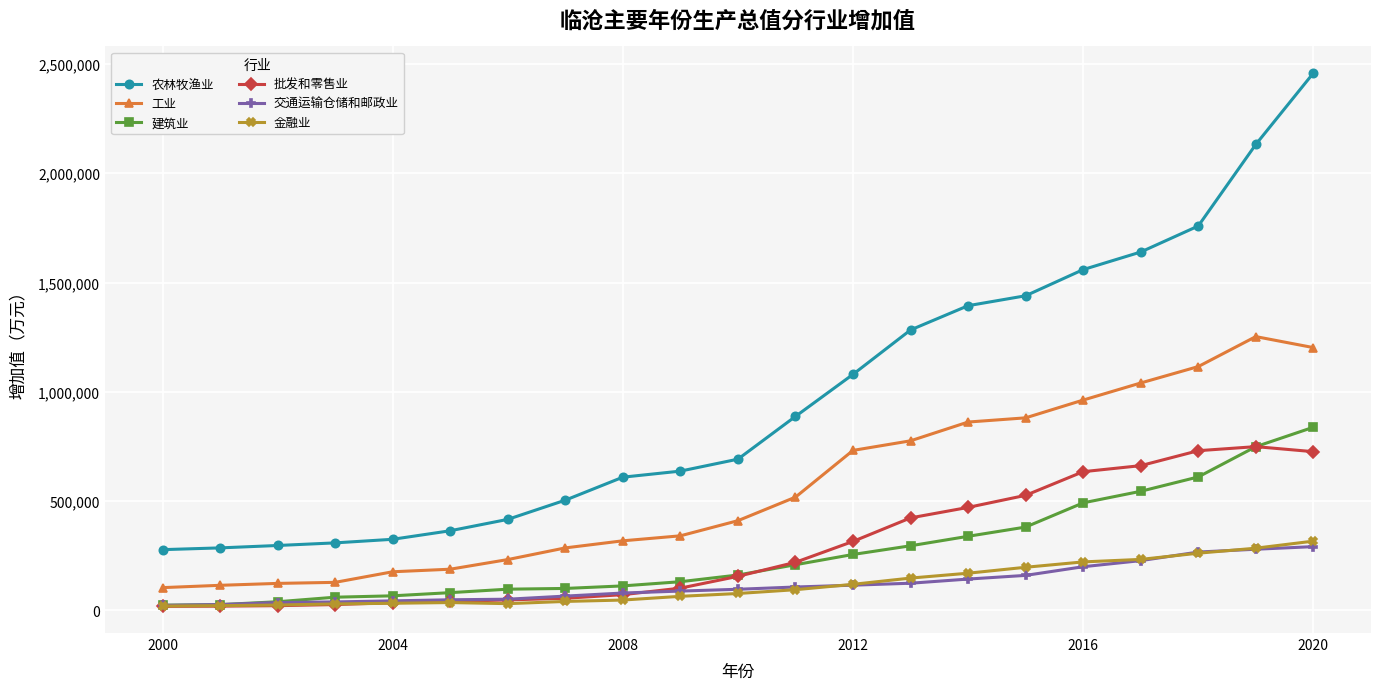

True or false: 金融业 has more than 0 interior local peaks.

True